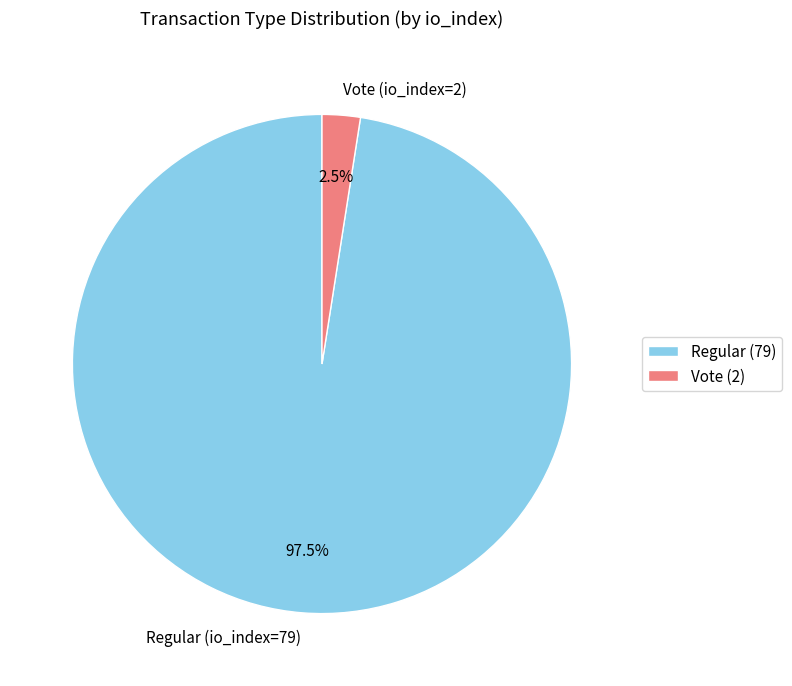

How many slices are in this pie chart?

2